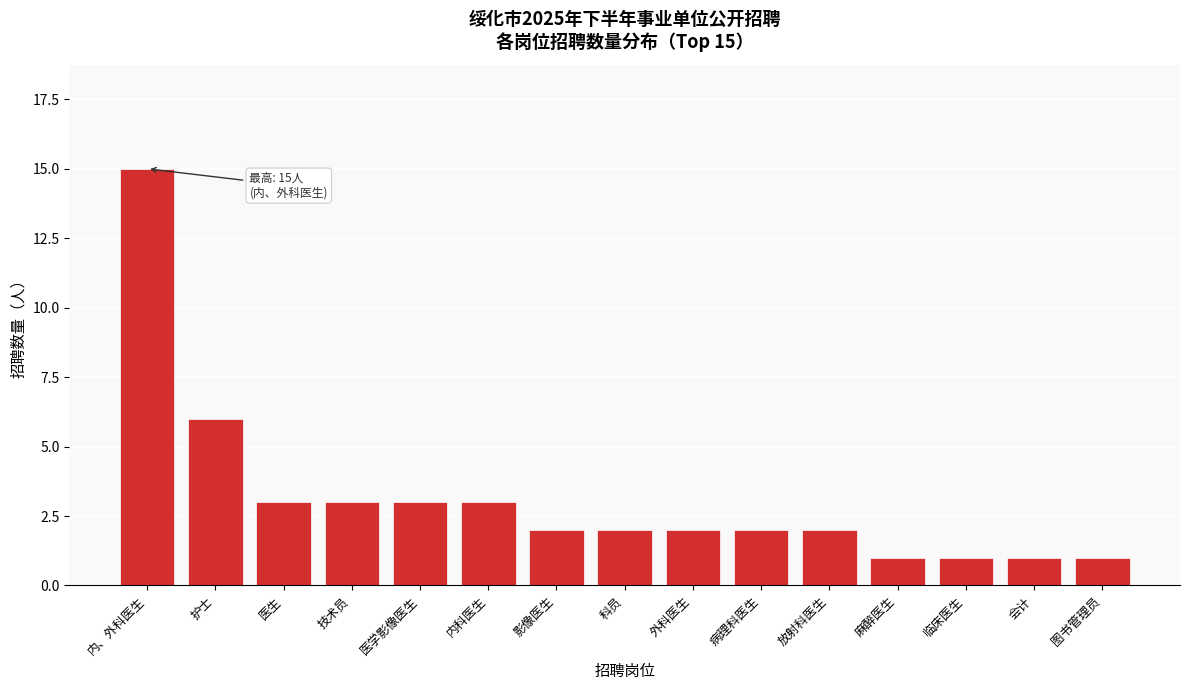

Reading left to right, transcribe all the data shown in this chart.

15	6	3	3	3	3	2	2	2	2	2	1	1	1	1